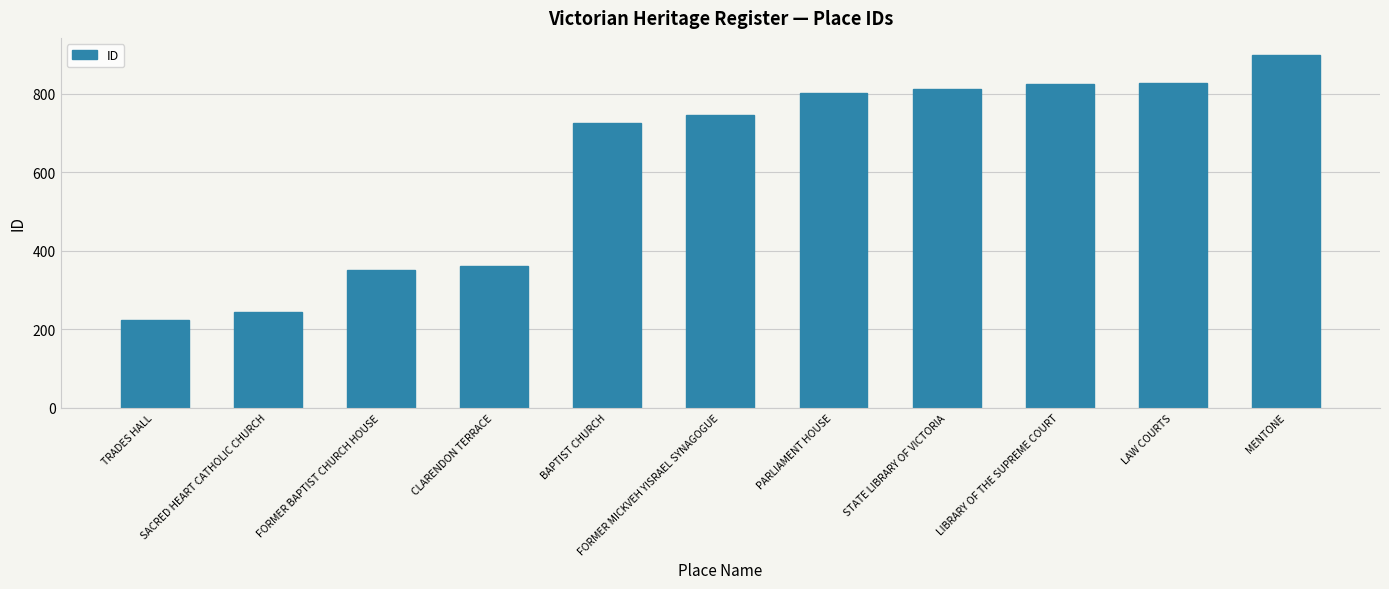

Is it true that the value at PARLIAMENT HOUSE is 244?

False